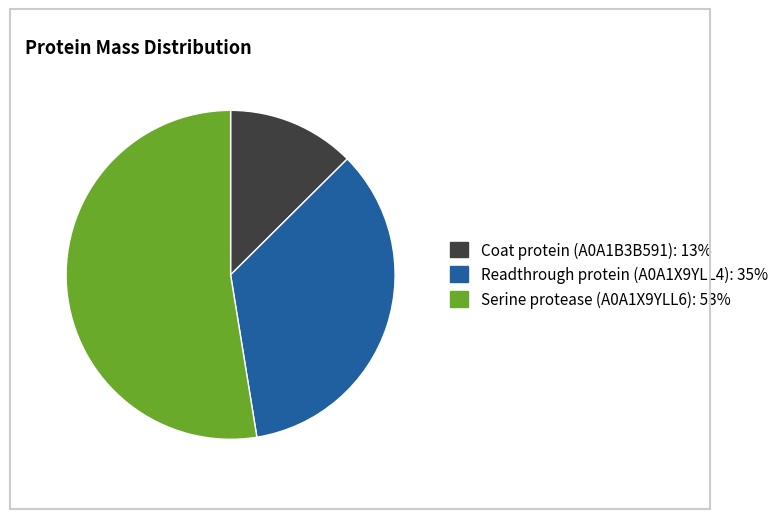

Does Serine protease (A0A1X9YLL6) account for over 50% of the chart?

Yes